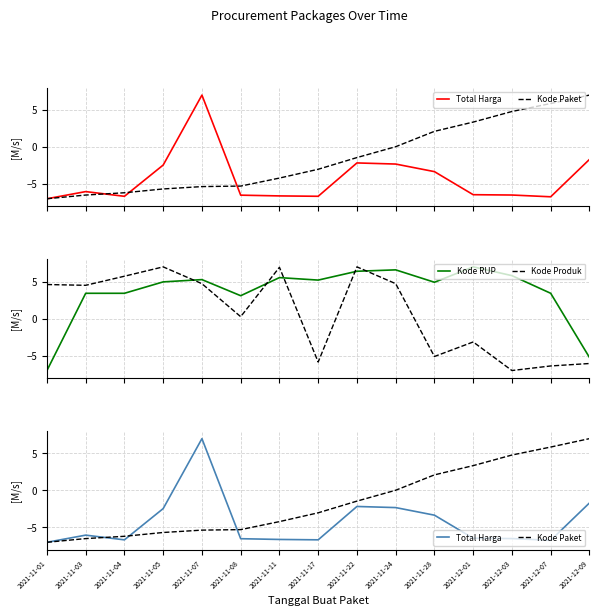

The value of Total Harga at 2021-11-01 is -7.0. True or false?

True